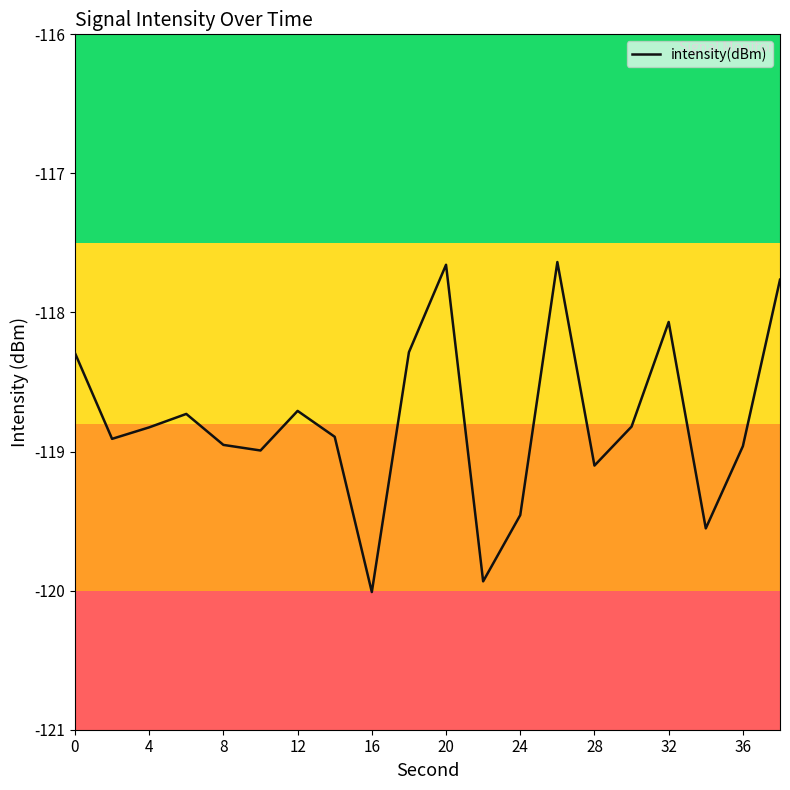

What is the difference between the maximum and minimum values?

2.4